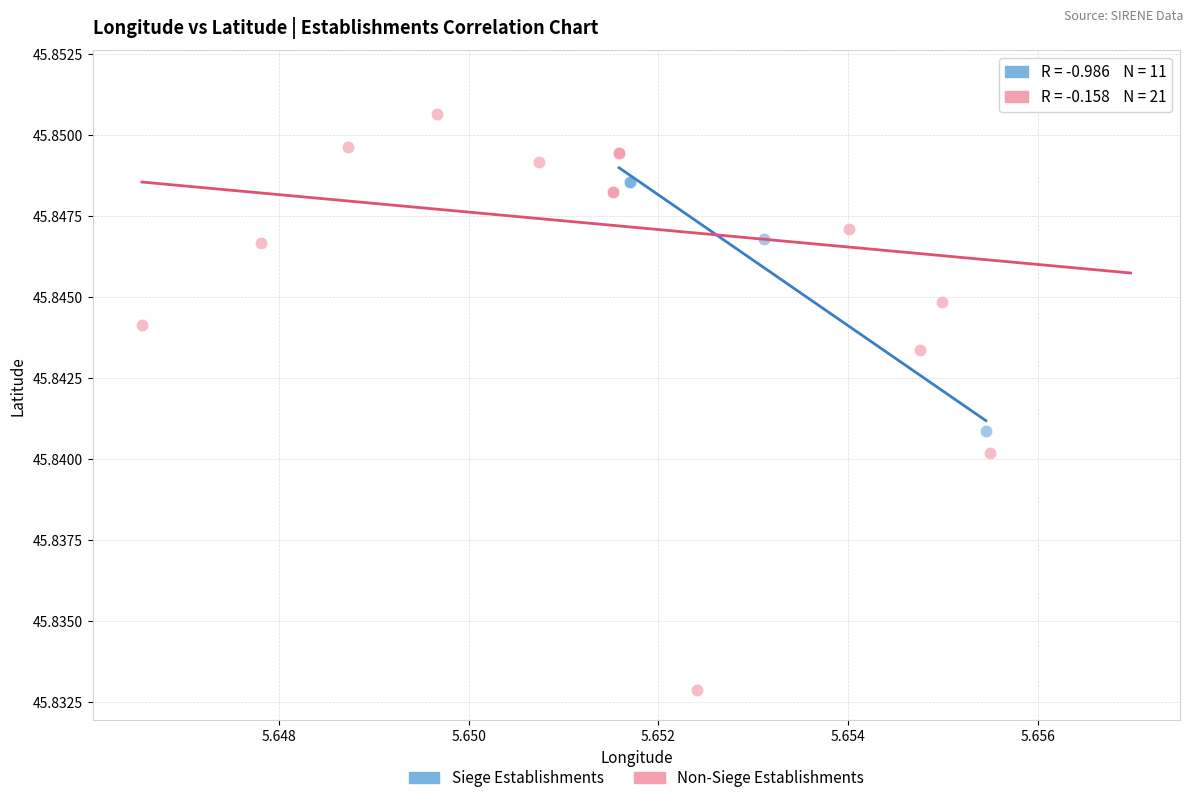

Which series reaches the minimum Y coordinate?

Non-Siege Establishments